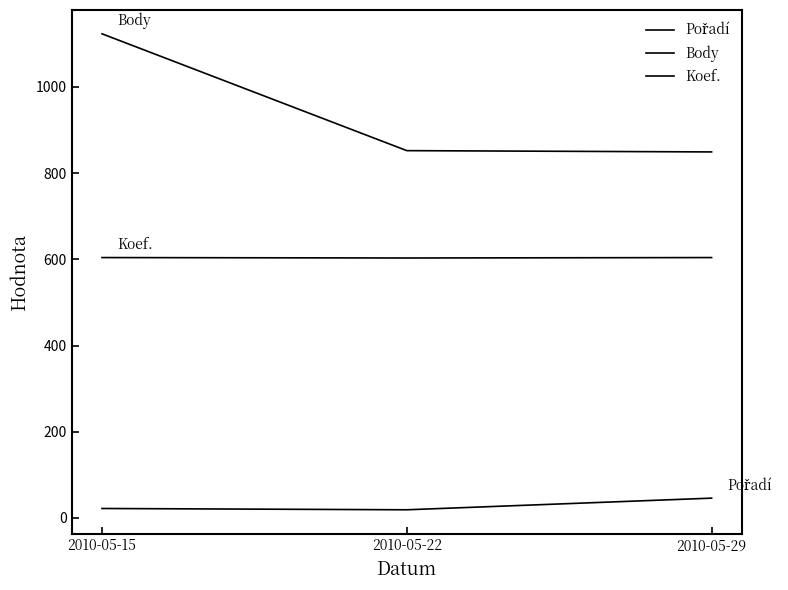

What is the minimum value for Pořadí?

19